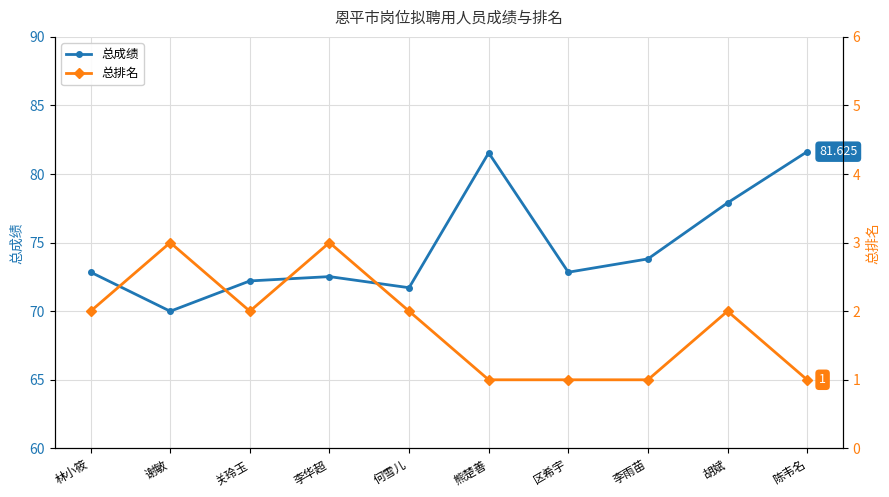

At how many categories does at least one series exceed 3?

10